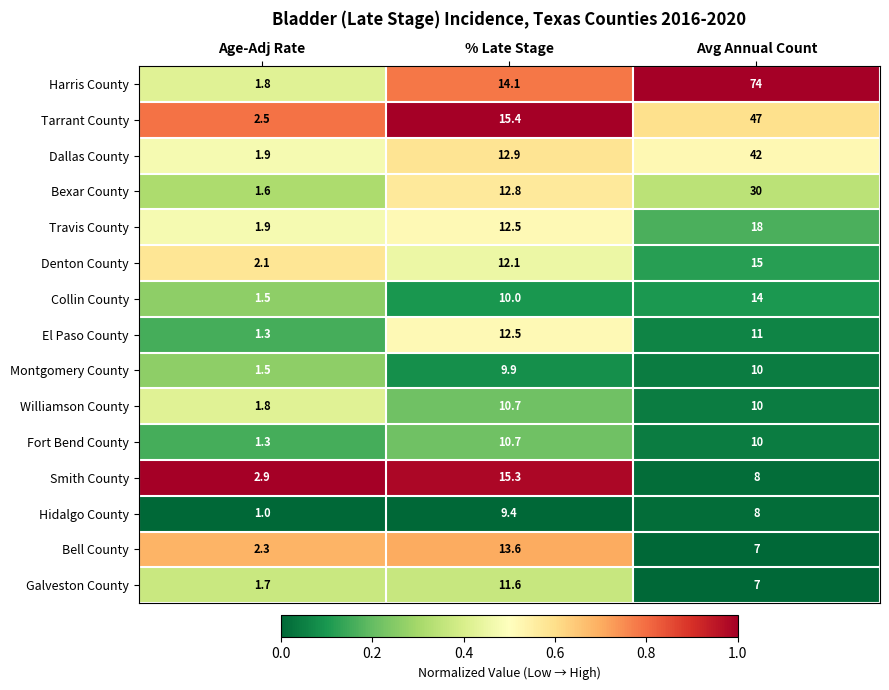

At which category is the sum across all series the highest?

Avg Annual Count